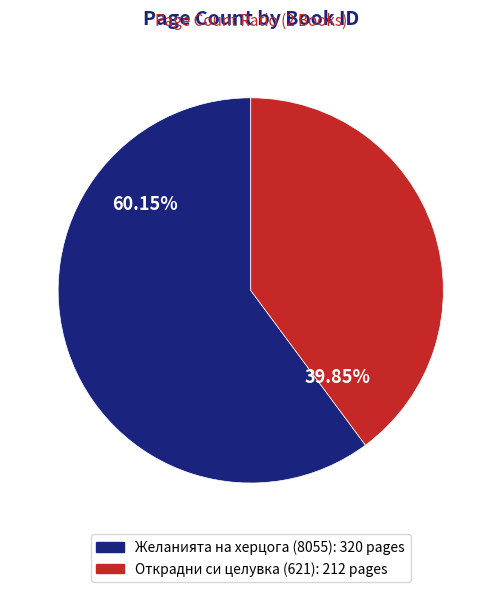

Does any single category account for the majority?

Yes